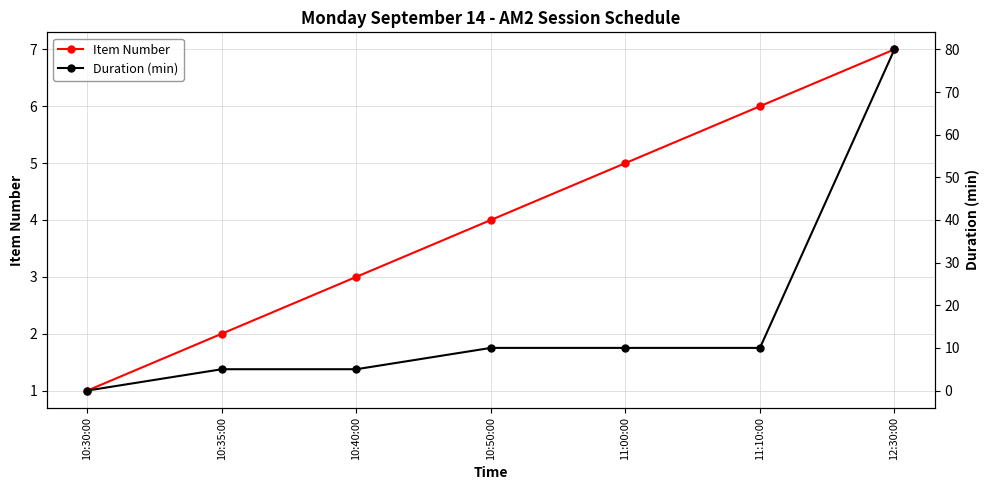

How many Item Number values are between 2 and 6?

5